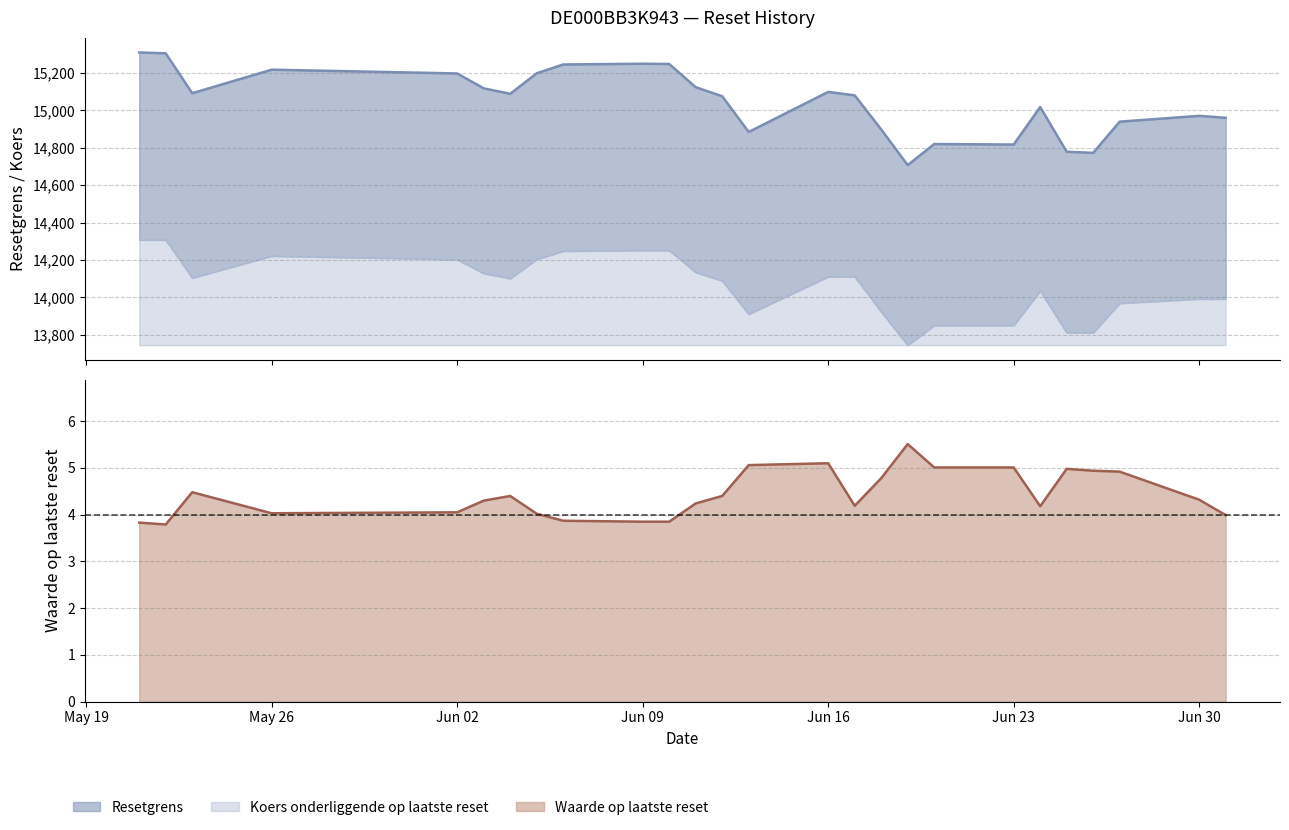

Reading right to left, what are all the values shown in this chart?

Resetgrens: 14959.9	14970.4	14939.3	14772.8	14778.6	15017.6	14817.2	14819.8	14707.0	14897.8	15079.9	15098.3	14884.3	15075.1	15123.5	15247.6	15248.9	15244.9	15198.0	15088.4	15117.4	15197.0	15217.1	15091.4	15304.6	15309.1
Koers onderliggende op laatste reset: 13991.9	13991.9	13969.0	13811.8	13811.8	14035.1	13850.3	13850.3	13744.9	13923.2	14110.8	14110.8	13910.6	14088.9	14134.1	14251.3	14251.3	14247.6	14203.7	14101.3	14128.4	14202.8	14221.6	14104.1	14307.6	14307.6
Waarde op laatste reset: 4.0	4.3	4.9	4.9	5.0	4.2	5.0	5.0	5.5	4.8	4.2	5.1	5.1	4.4	4.2	3.9	3.9	3.9	4.0	4.4	4.3	4.0	4.0	4.5	3.8	3.8